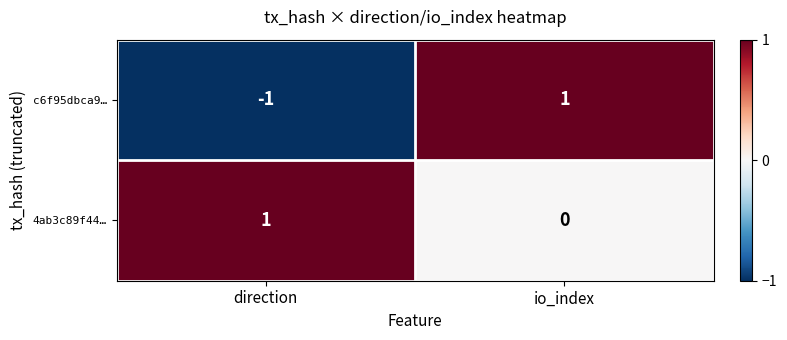

Reading left to right, extract all data points from this chart.

c6f95dbca9…: direction=-1	io_index=1
4ab3c89f44…: direction=1	io_index=0